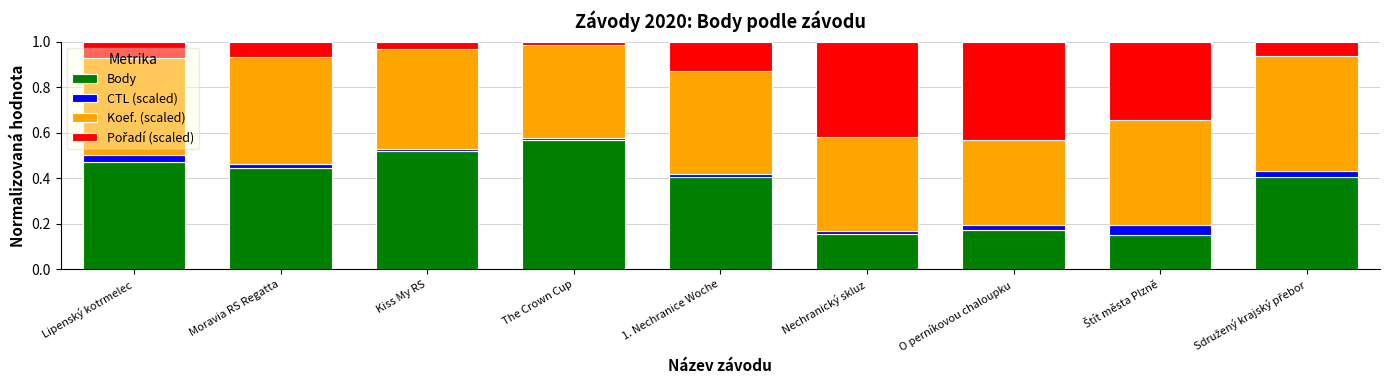

What is the total value across all series at Lipenský kotrmelec?

1.0